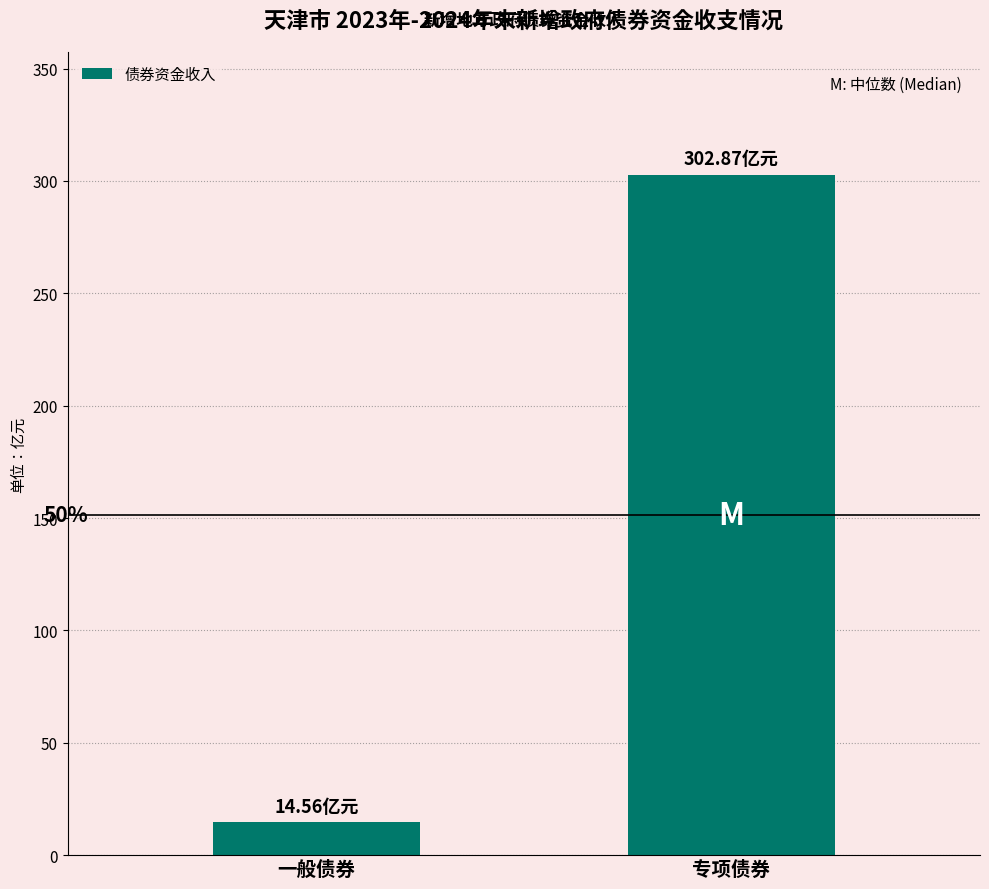

Is it true that the value at 一般债券 is 14.6?

True